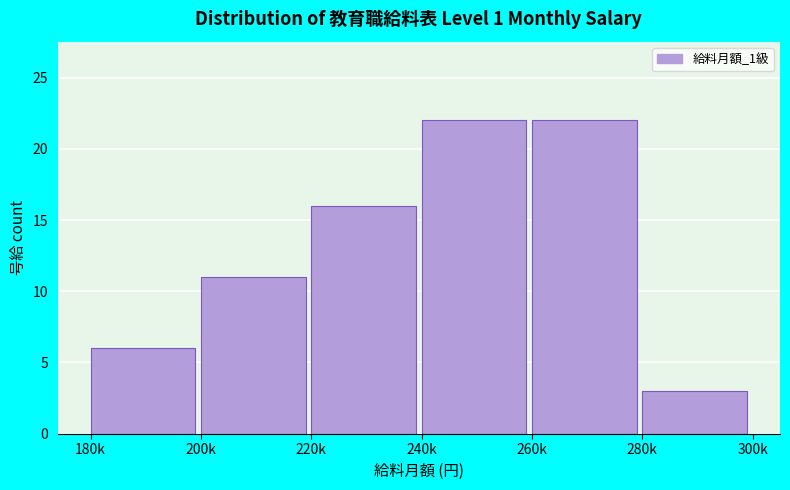

Reading left to right, extract all data points from this chart.

180k=6	200k=11	220k=16	240k=22	260k=22	280k=3